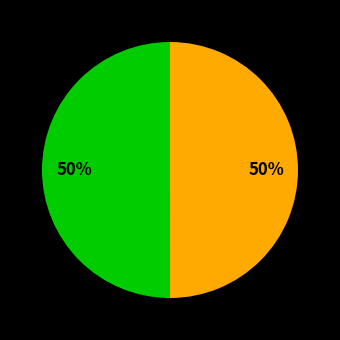

To the nearest percent, what is the average slice percentage?

50%